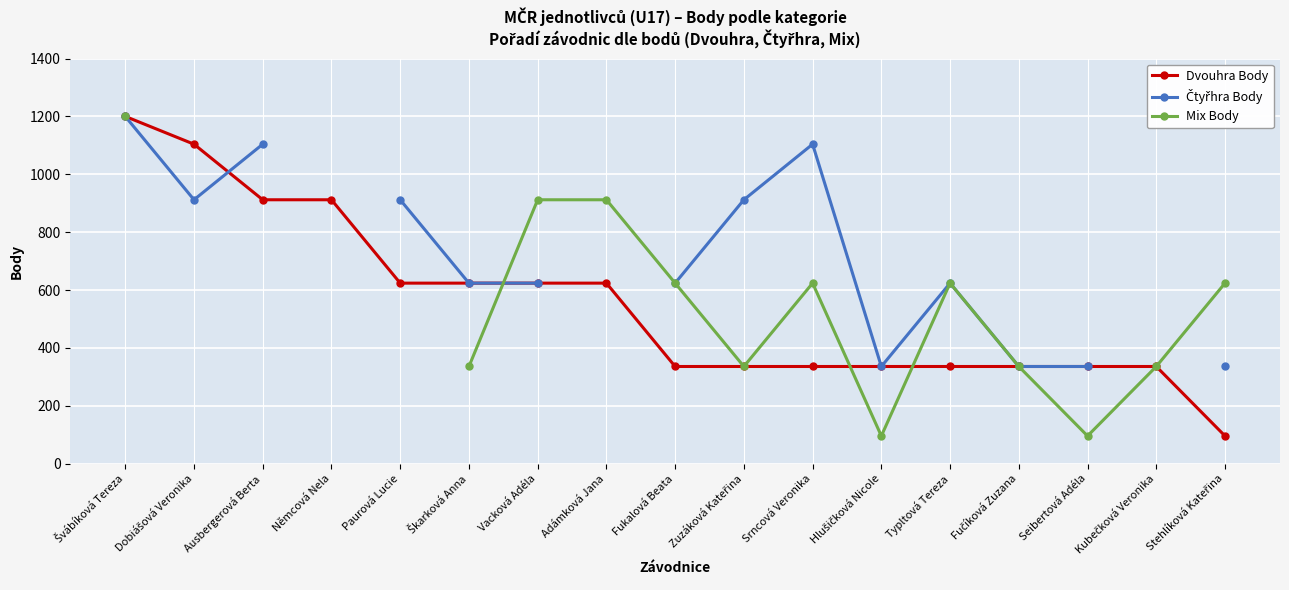

Does the chart display data point markers on the line(s)?

Yes